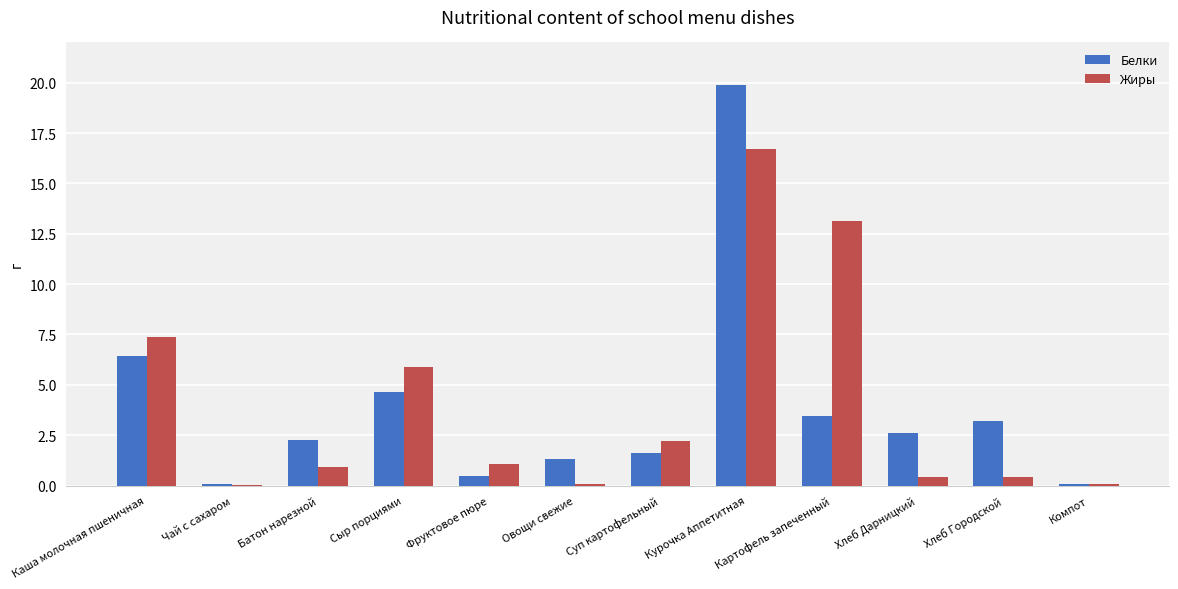

At which category is the sum across all series the highest?

Курочка Аппетитная